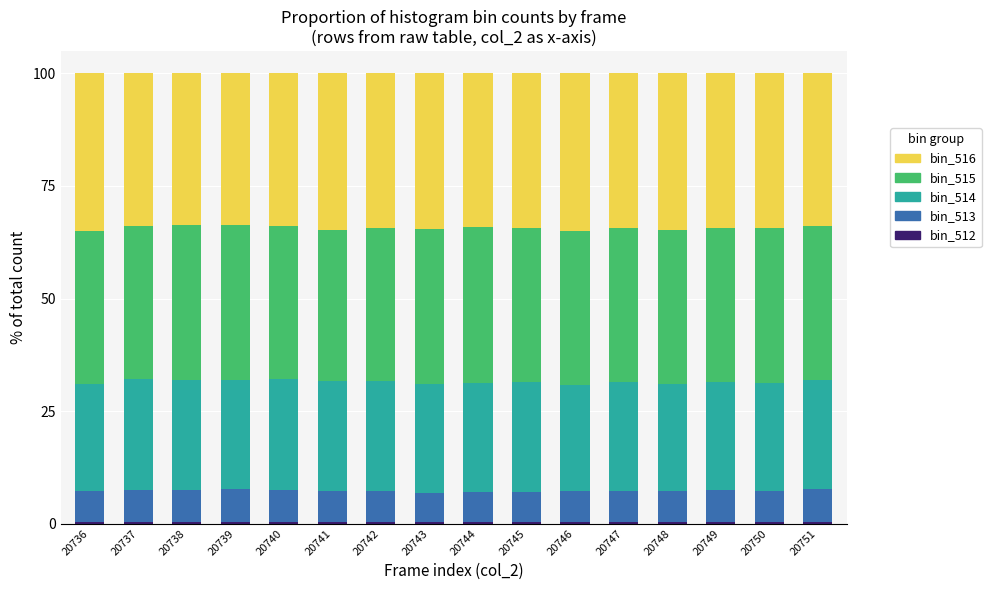

What is the value of the bin_516 bar at the 15th from the left?

34.4